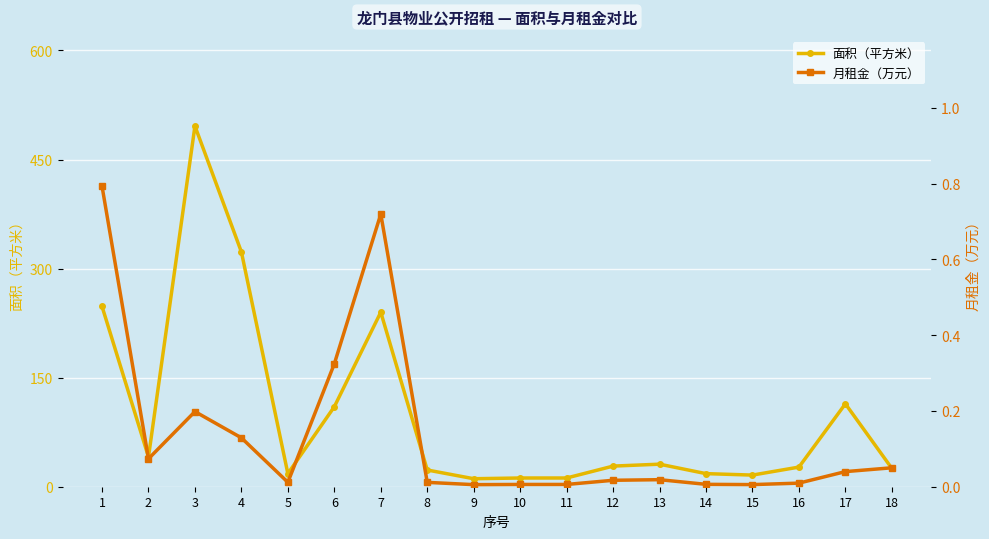

Is it true that 月租金（万元） equals 0.0 at 10?

False